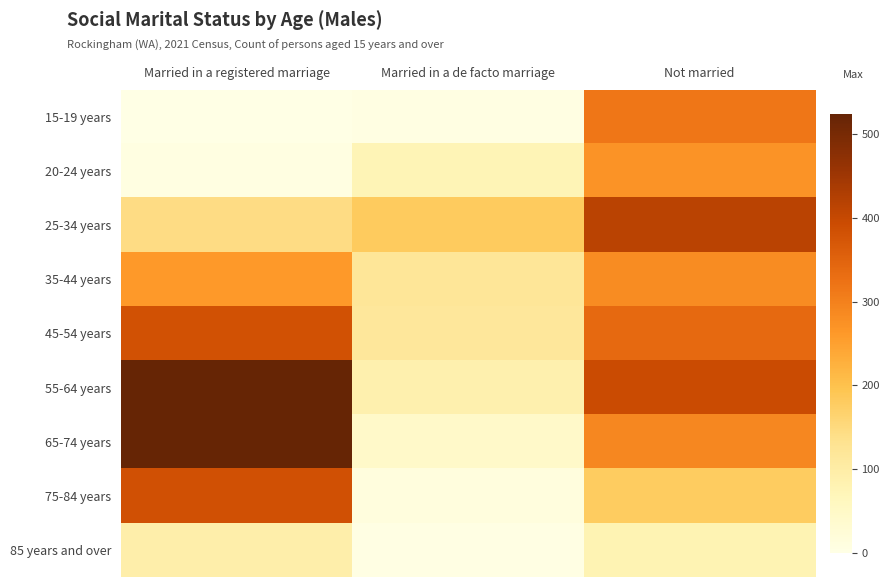

Which series has the largest range (max minus min)?

65-74 years